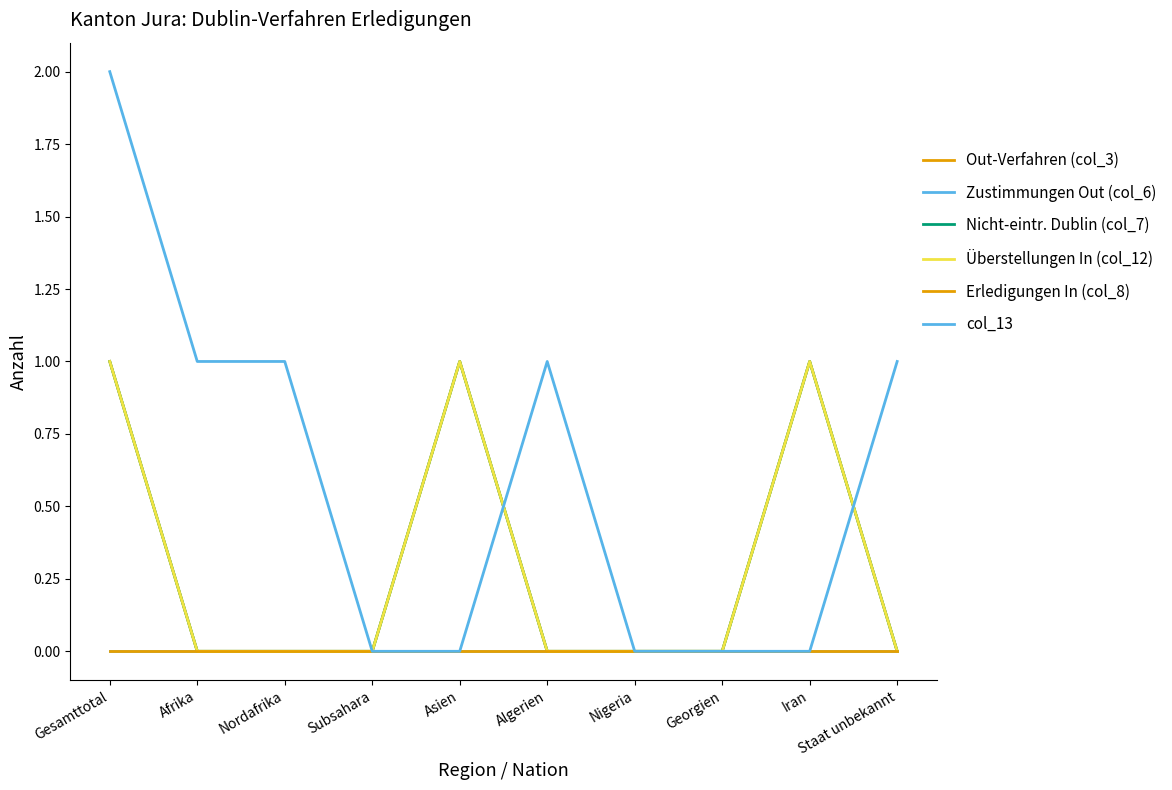

Reading left to right, extract all data points from this chart.

Out-Verfahren (col_3): Gesamttotal=1	Afrika=0	Nordafrika=0	Subsahara=0	Asien=1	Algerien=0	Nigeria=0	Georgien=0	Iran=1	Staat unbekannt=0
Zustimmungen Out (col_6): Gesamttotal=0	Afrika=0	Nordafrika=0	Subsahara=0	Asien=0	Algerien=0	Nigeria=0	Georgien=0	Iran=0	Staat unbekannt=0
Nicht-eintr. Dublin (col_7): Gesamttotal=1	Afrika=0	Nordafrika=0	Subsahara=0	Asien=1	Algerien=0	Nigeria=0	Georgien=0	Iran=1	Staat unbekannt=0
Überstellungen In (col_12): Gesamttotal=1	Afrika=0	Nordafrika=0	Subsahara=0	Asien=1	Algerien=0	Nigeria=0	Georgien=0	Iran=1	Staat unbekannt=0
Erledigungen In (col_8): Gesamttotal=0	Afrika=0	Nordafrika=0	Subsahara=0	Asien=0	Algerien=0	Nigeria=0	Georgien=0	Iran=0	Staat unbekannt=0
col_13: Gesamttotal=2	Afrika=1	Nordafrika=1	Subsahara=0	Asien=0	Algerien=1	Nigeria=0	Georgien=0	Iran=0	Staat unbekannt=1